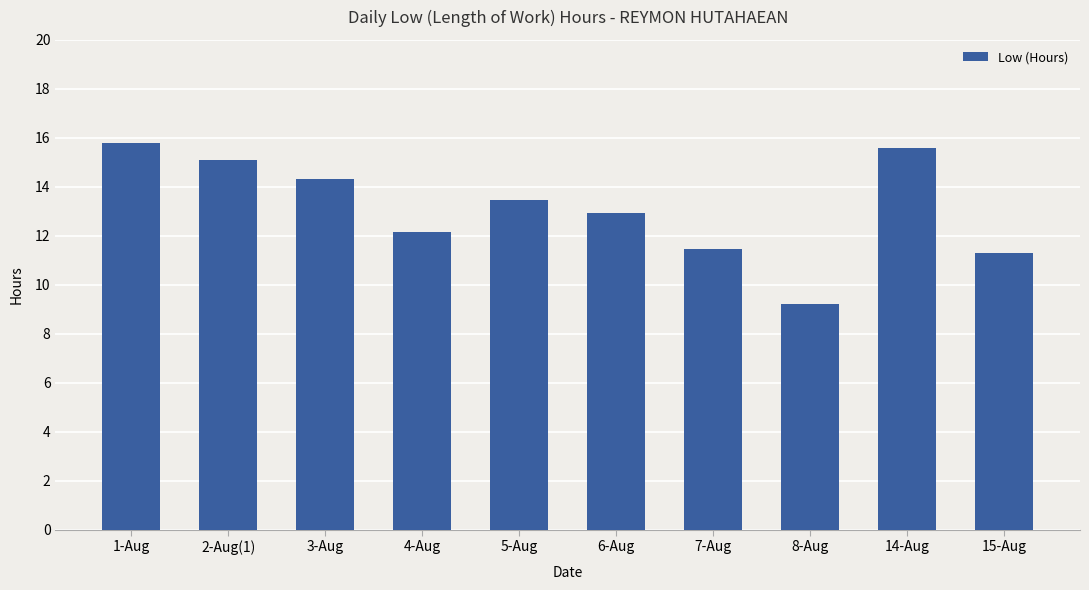

Reading left to right, transcribe all the data shown in this chart.

15.8	15.1	14.3	12.2	13.5	12.9	11.5	9.2	15.6	11.3